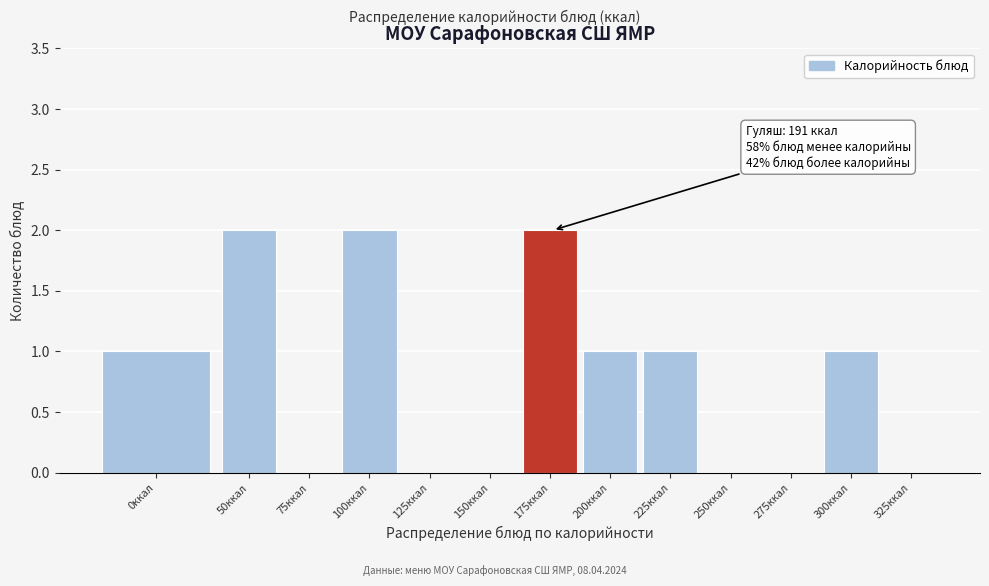

Reading right to left, transcribe all the data shown in this chart.

325ккал=0	300ккал=1	275ккал=0	250ккал=0	225ккал=1	200ккал=1	175ккал=2	150ккал=0	125ккал=0	100ккал=2	75ккал=0	50ккал=2	0ккал=1